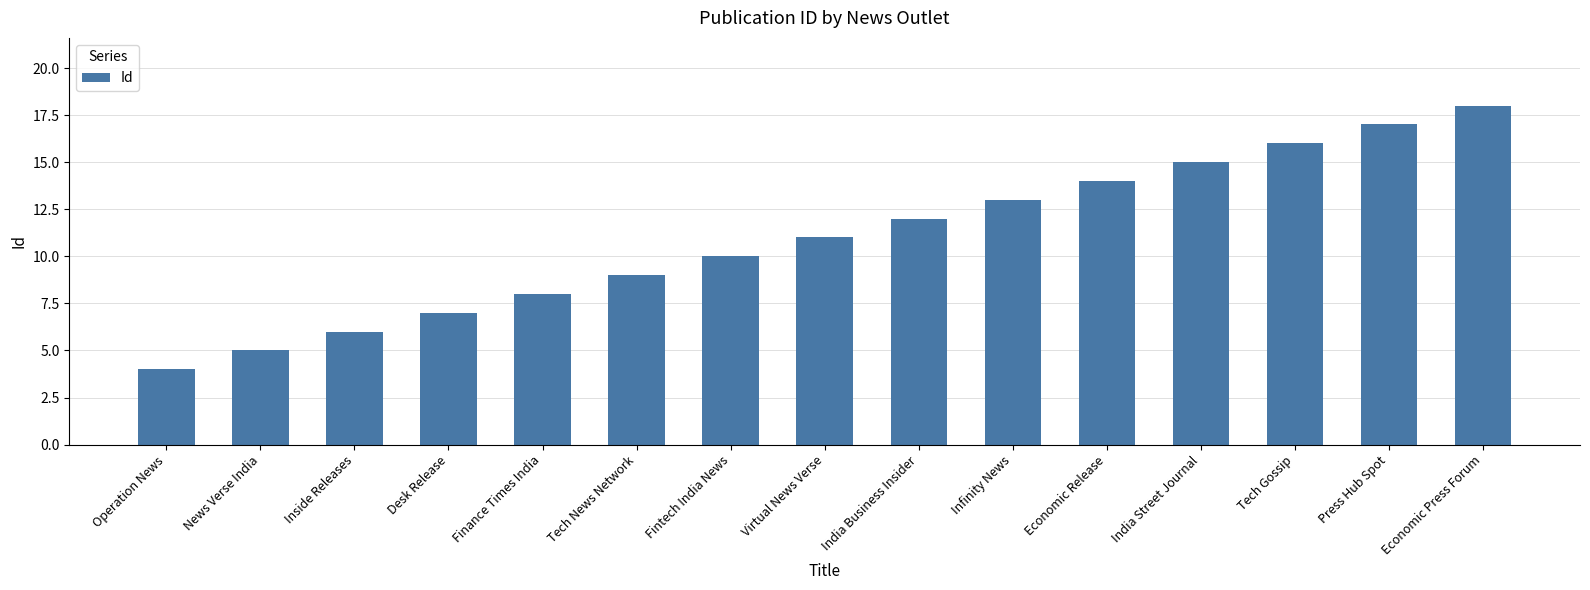

What is the ratio of the value at Tech Gossip to the value at Economic Release?

1.1